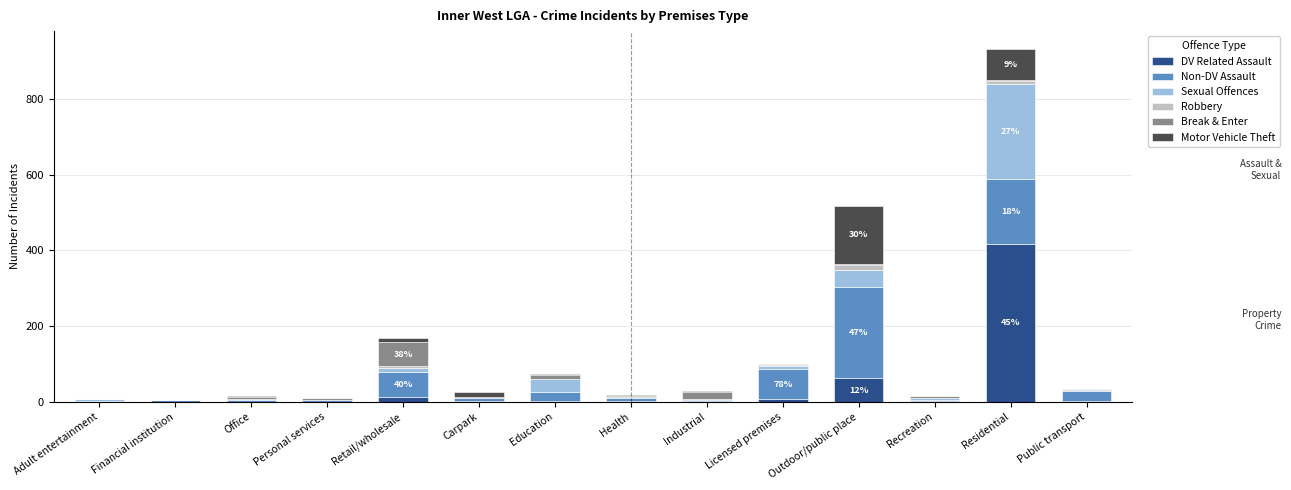

How many distinct data groups are displayed?

6